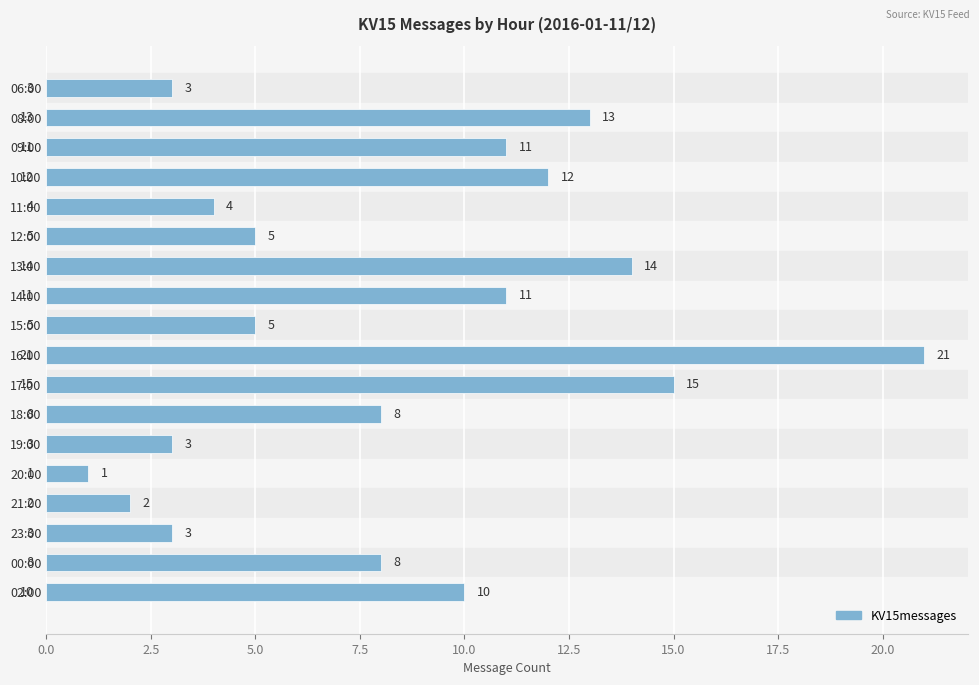

Read the value at 14:00, to the nearest 5.

10